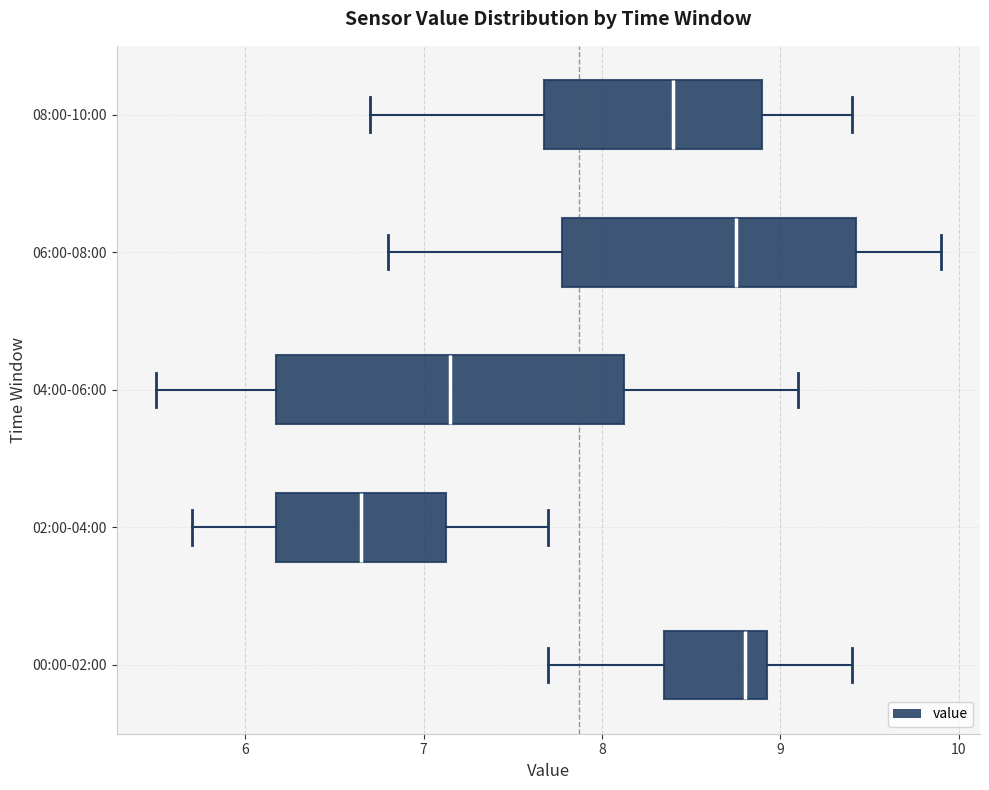

Reading bottom to top, transcribe this box plot: for each box, give where its median line is, the range the box spans, and where its two whiskers end, as read against the x-axis. The values are not printed on the chart, so give them approximately, as read against the axis.

00:00-02:00: median 8.8, box 8.4 to 8.9, whiskers 7.7 to 9.4
02:00-04:00: median 6.7, box 6.2 to 7.1, whiskers 5.7 to 7.7
04:00-06:00: median 7.2, box 6.2 to 8.1, whiskers 5.5 to 9.1
06:00-08:00: median 8.8, box 7.8 to 9.4, whiskers 6.8 to 9.9
08:00-10:00: median 8.4, box 7.7 to 8.9, whiskers 6.7 to 9.4